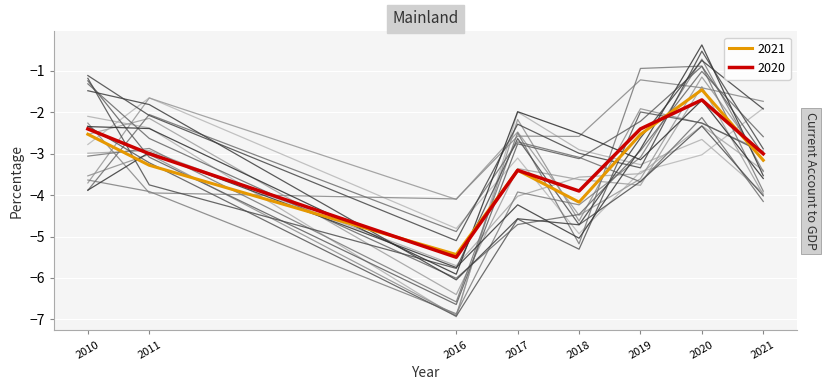

The chart shows a value of -1.7 at 2020. True or false?

True